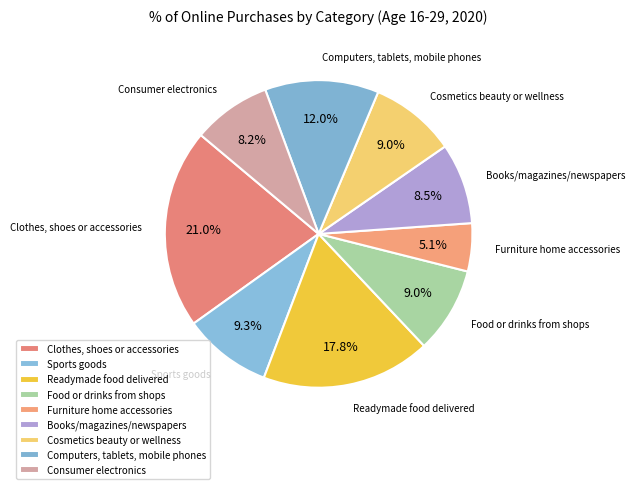

The Readymade food delivered slice represents 12% of the pie. True or false?

False